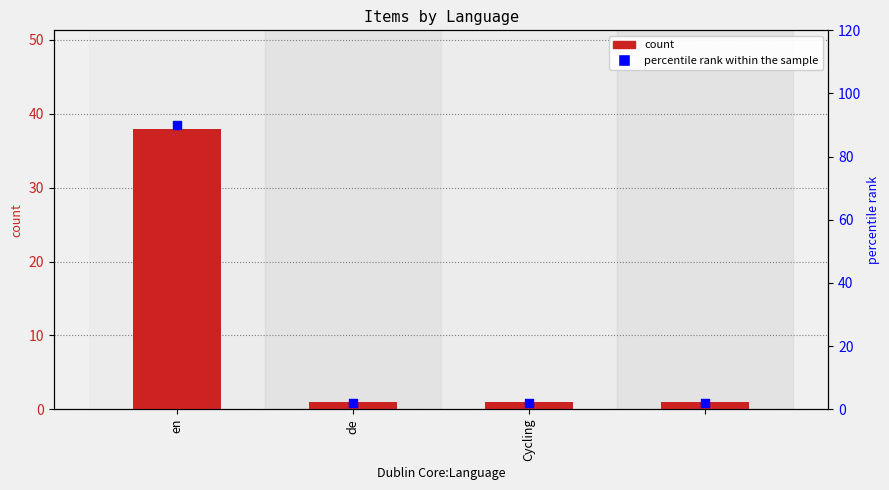

Which series reaches the minimum Y coordinate?

count